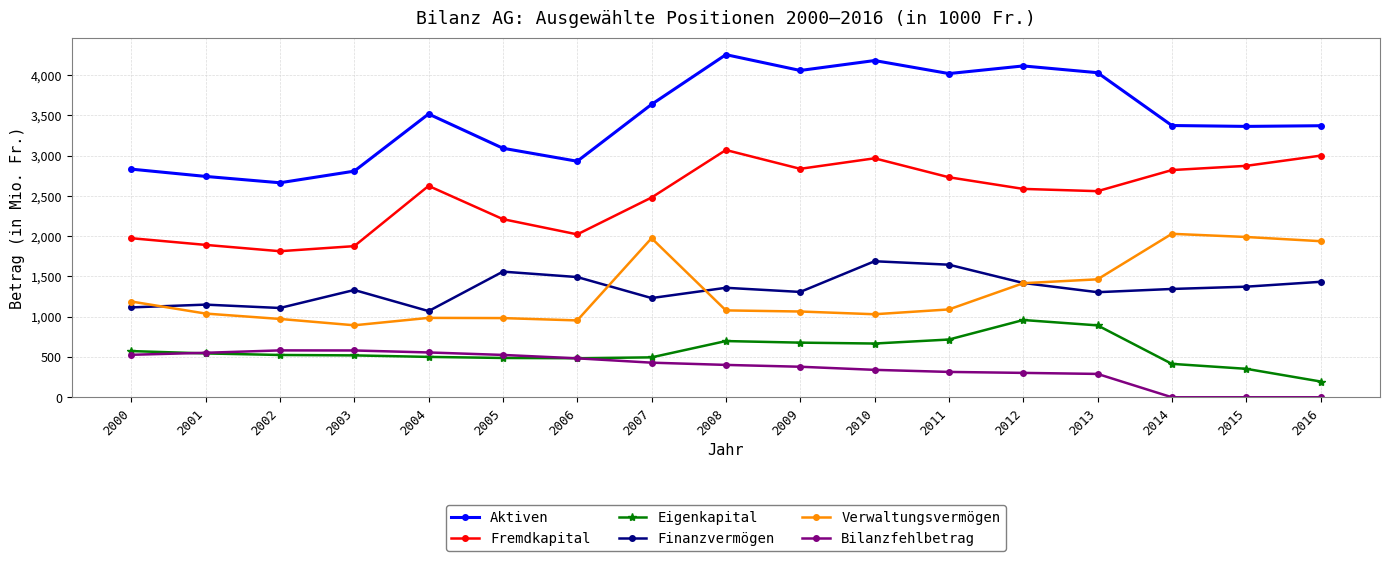

Which series has the largest total across all categories?

Aktiven